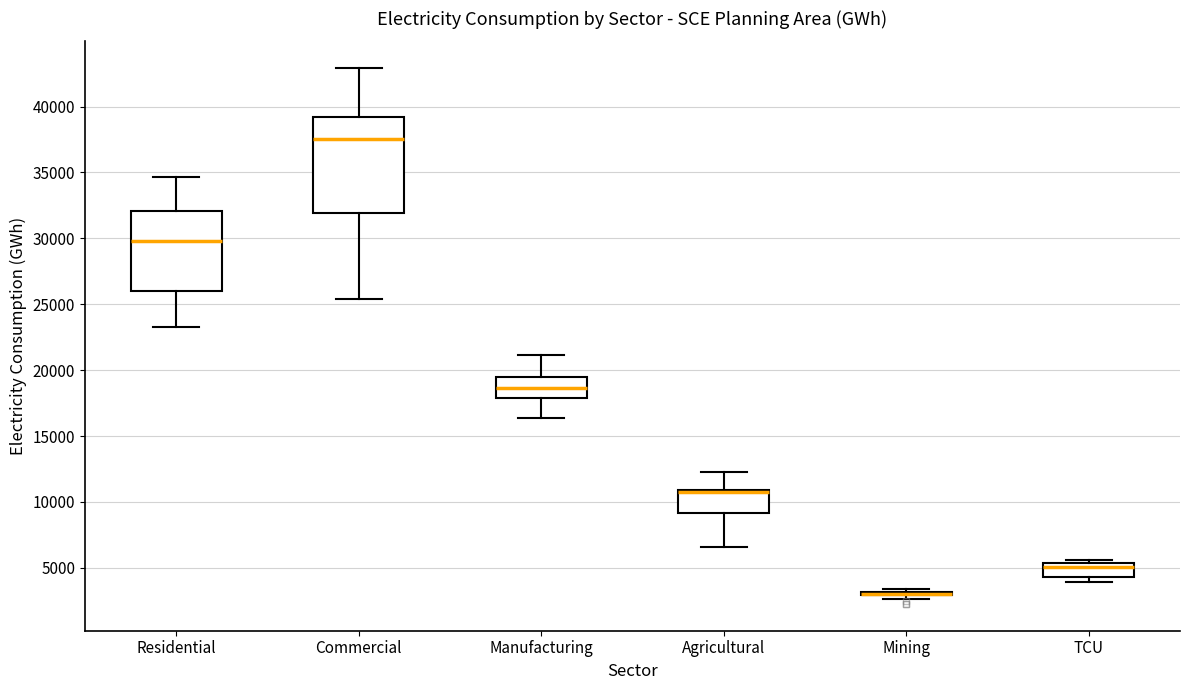

Which box is the tallest, from its lower edge to its upper edge?

Commercial